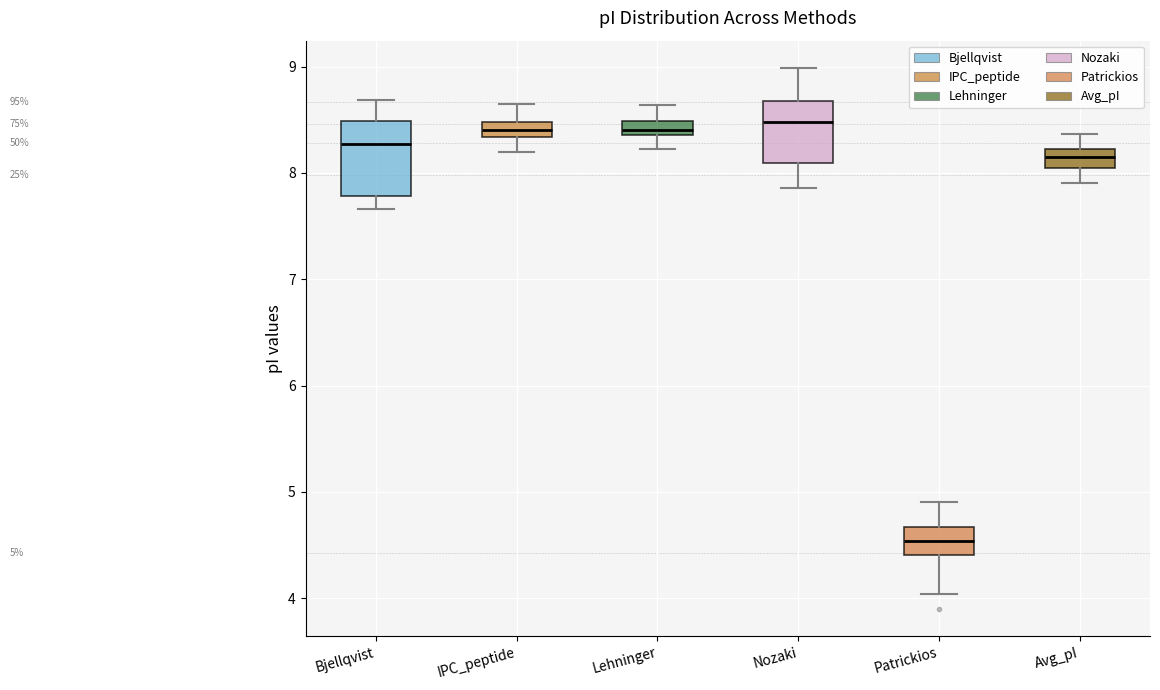

Which box has the lowest median line?

Patrickios